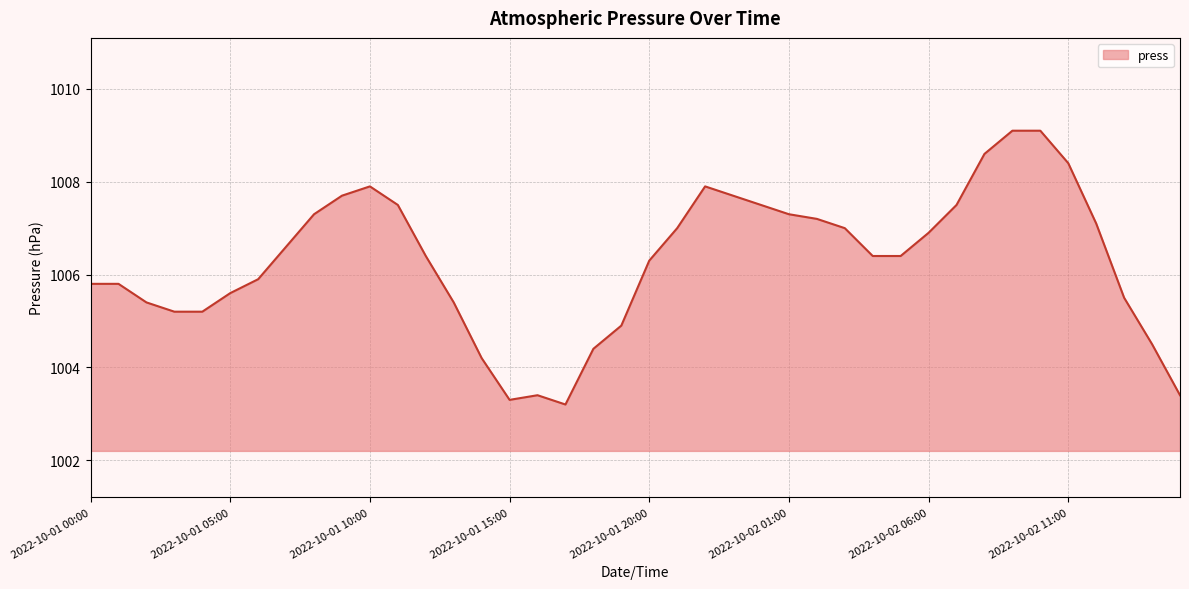

What is the sum of all values?

40251.9